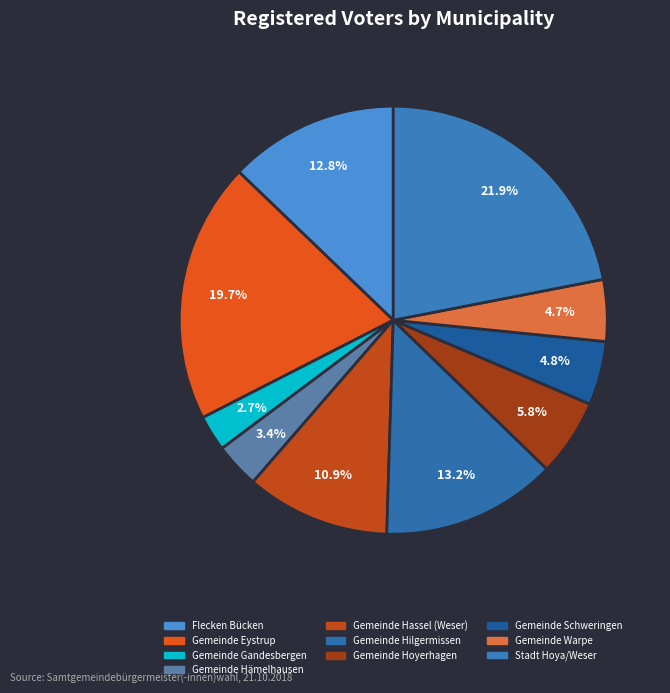

The Gemeinde Gandesbergen slice represents 3% of the pie. True or false?

True